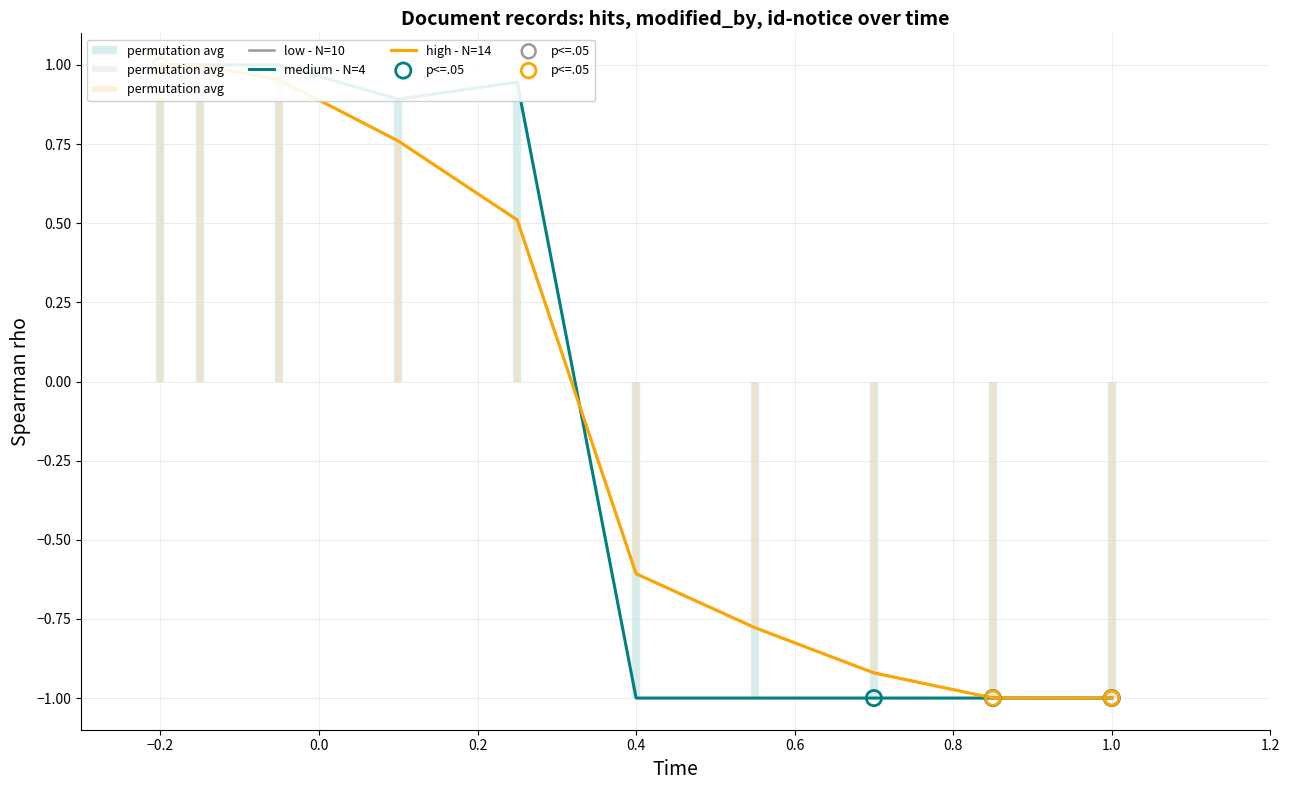

At how many categories does at least one series exceed 0?

5